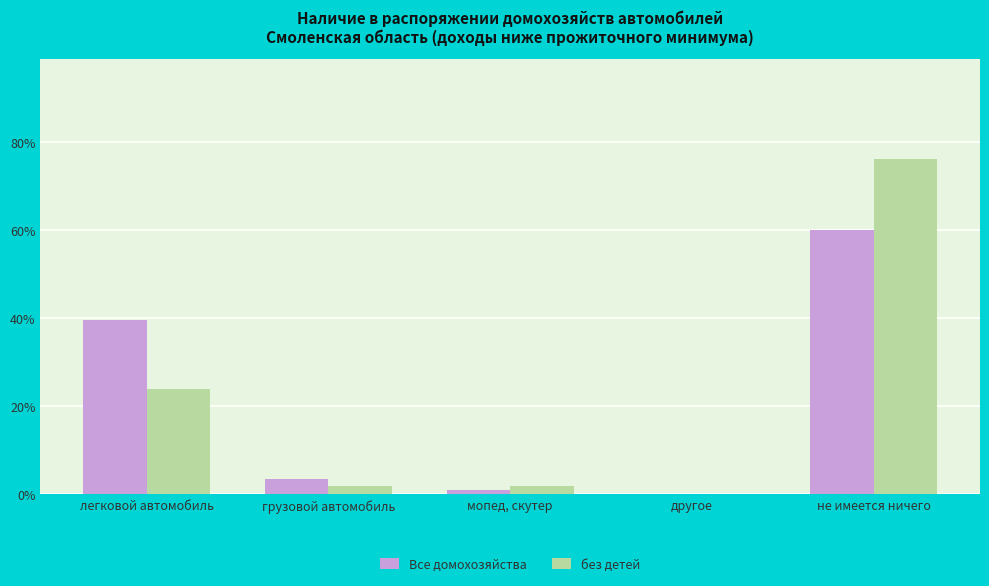

The Все домохозяйства series shows 60.0 at не имеется ничего. True or false?

True